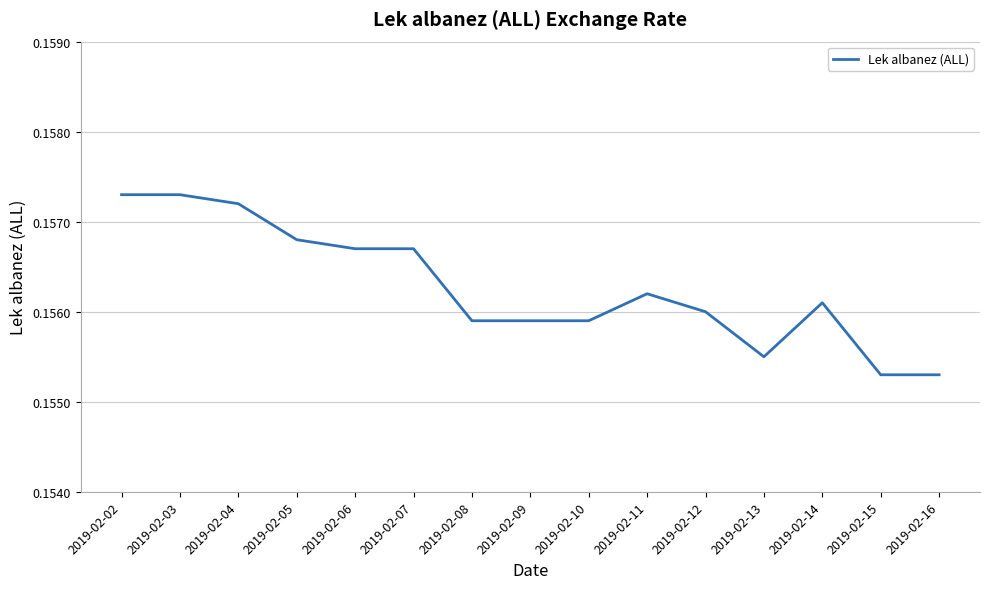

Which has a higher value, 2019-02-05 or 2019-02-15?

2019-02-05